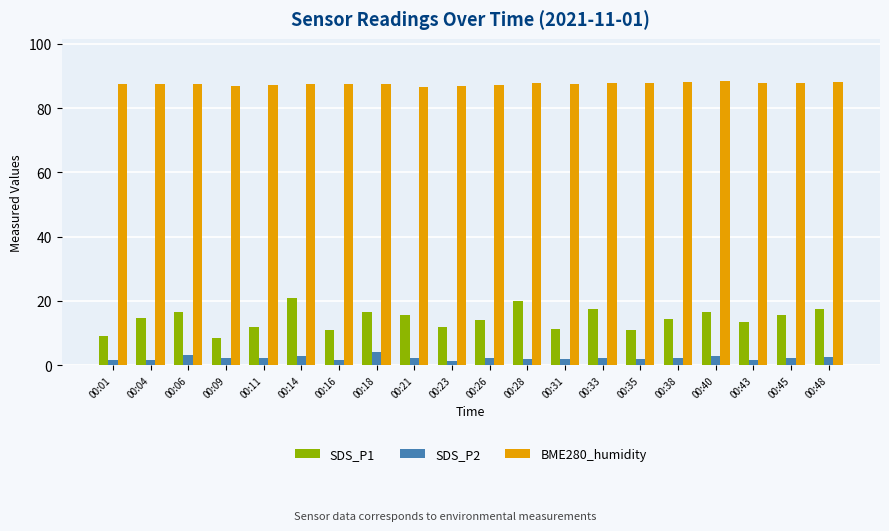

What is the average value of the SDS_P1 series?

14.4